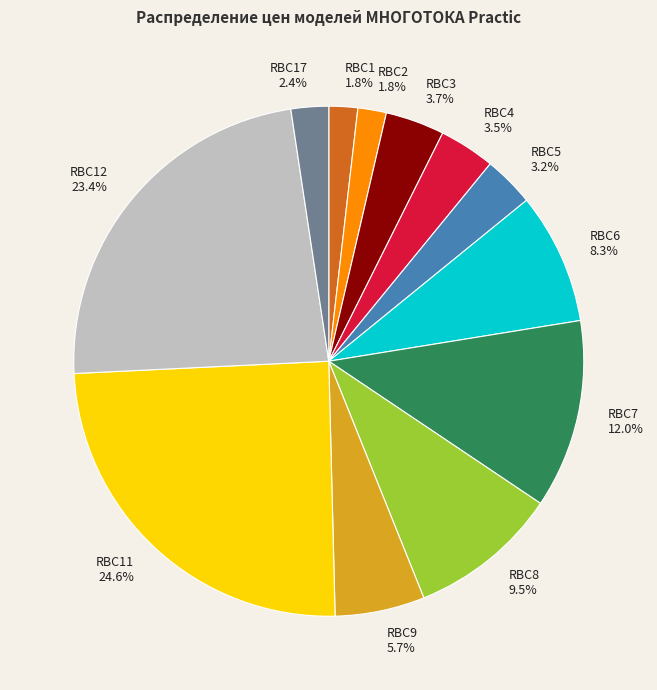

Which category has the biggest portion of the pie?

RBC11